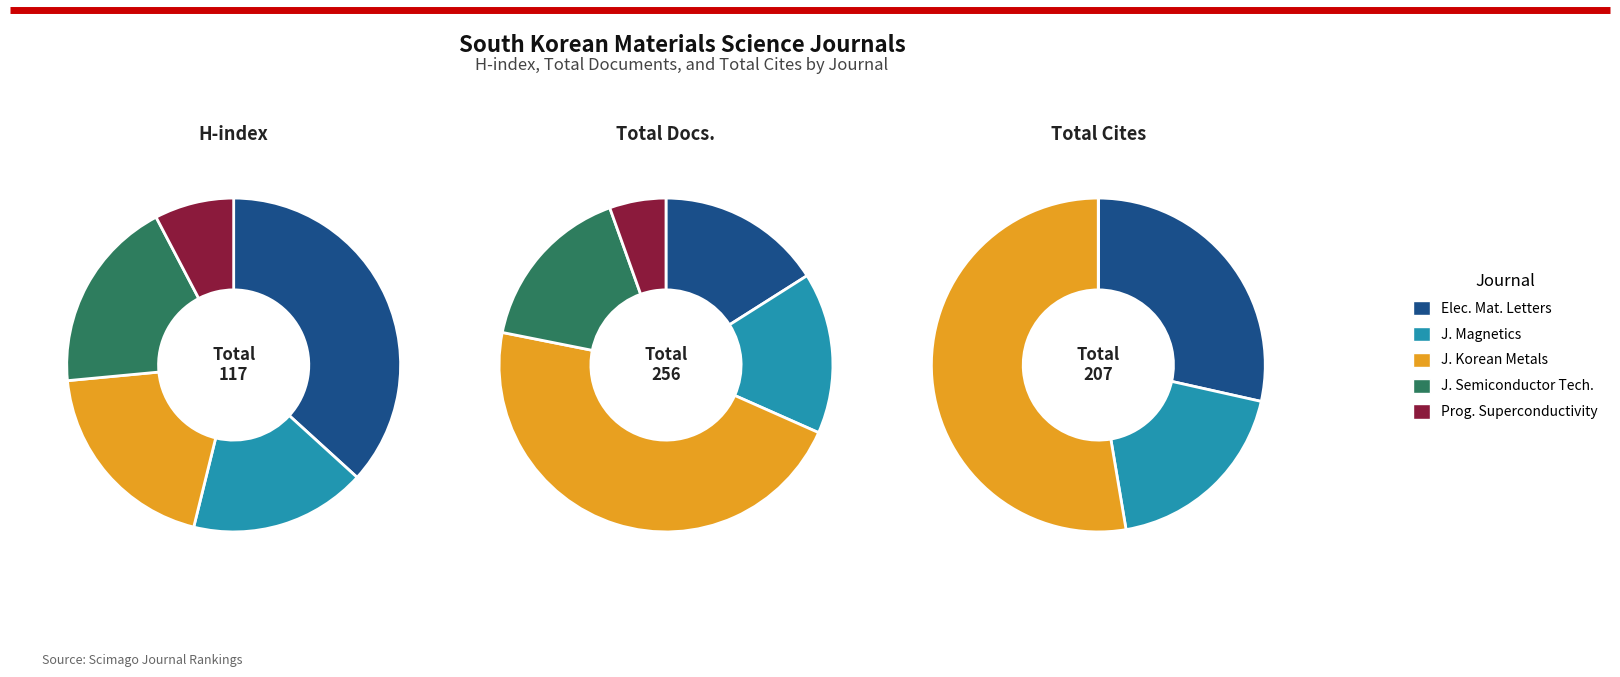

Is it true that Electronic Materials Letters is 37% of the pie?

True